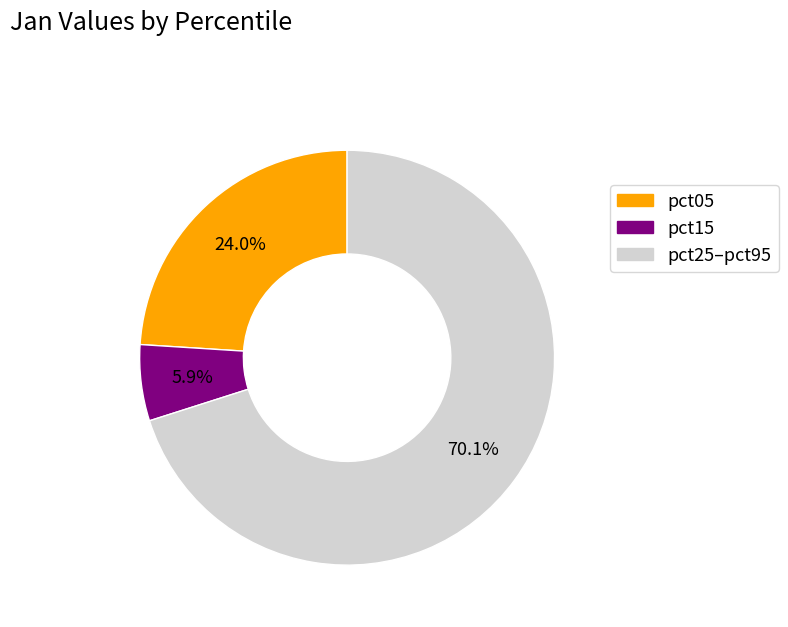

Count the number of slices in the pie.

3